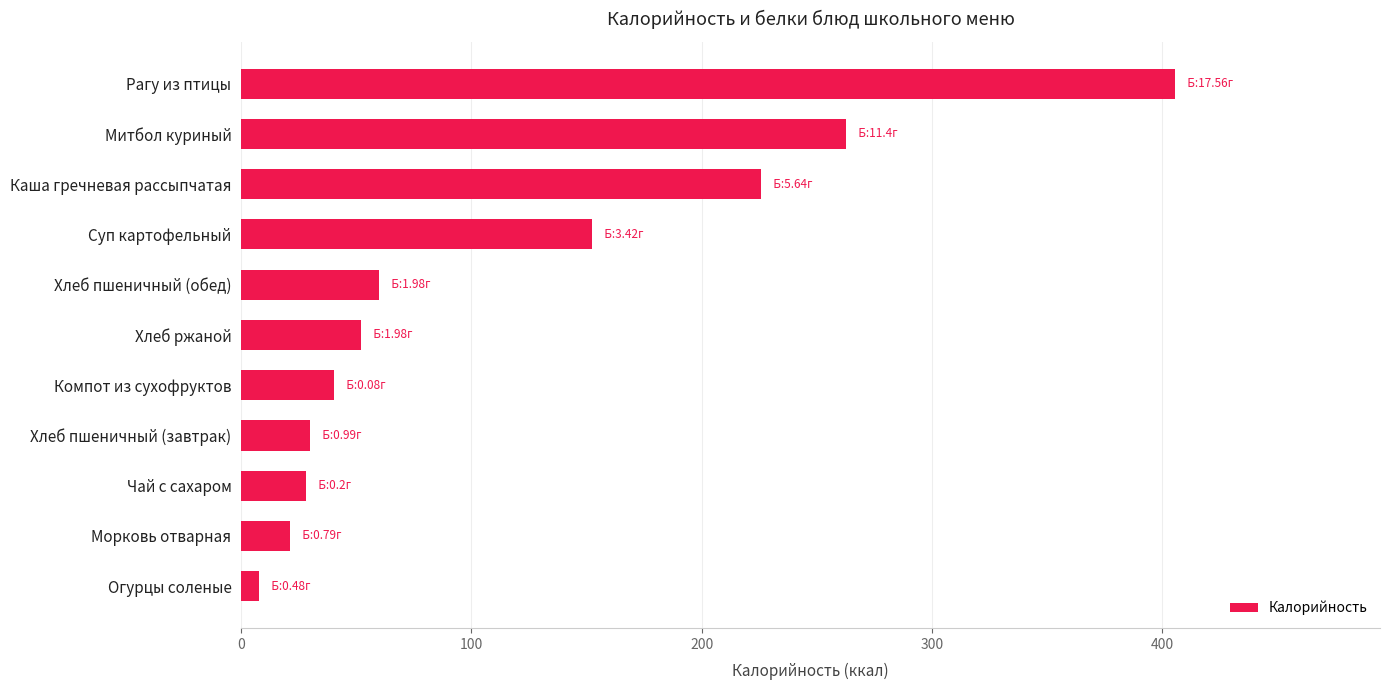

At which category does the chart reach its peak across all series?

Рагу из птицы